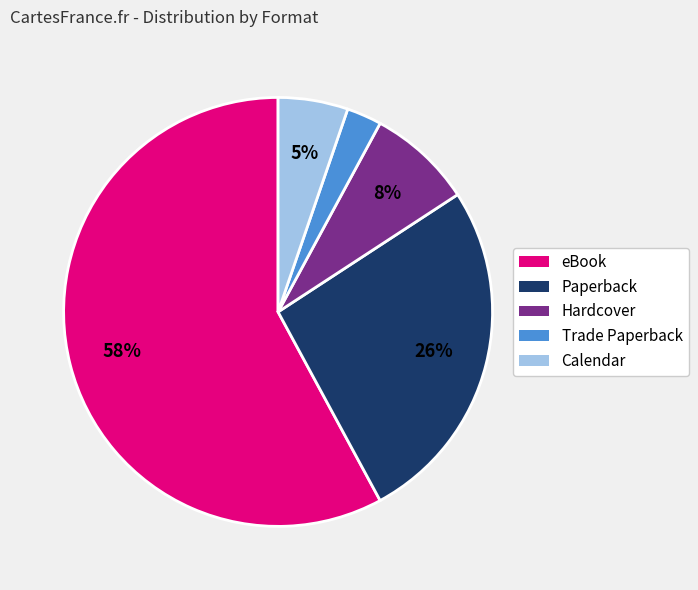

What is the majority slice?

eBook